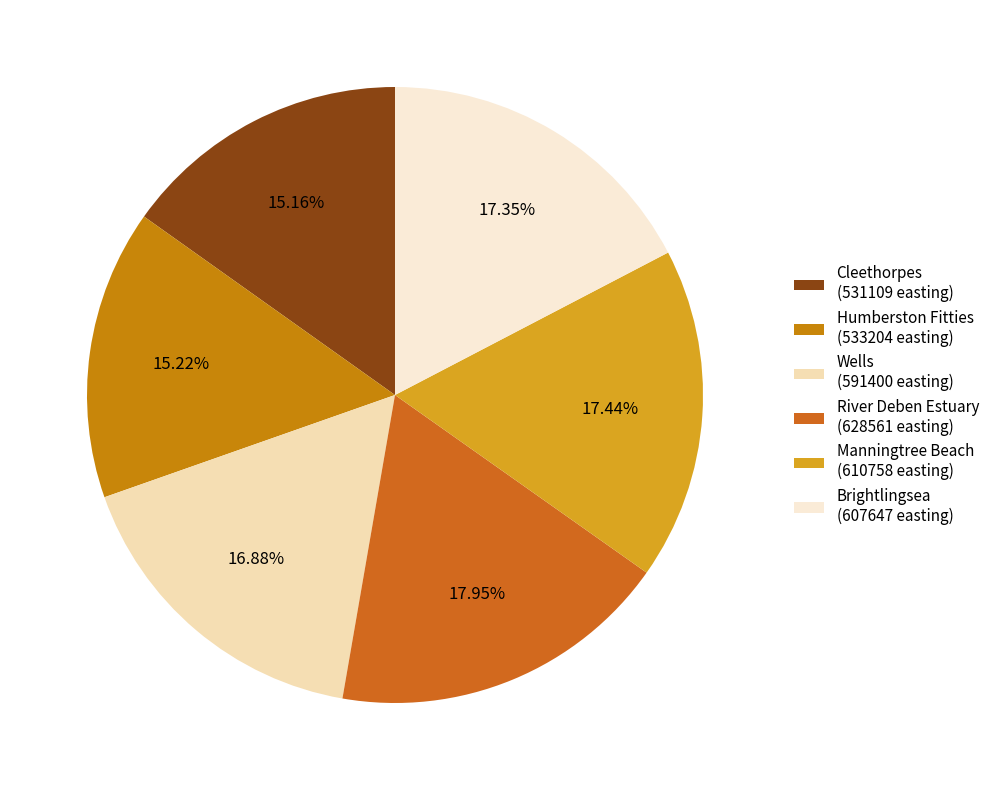

To the nearest percent, what percentage of the pie is Humberston Fitties?

15%